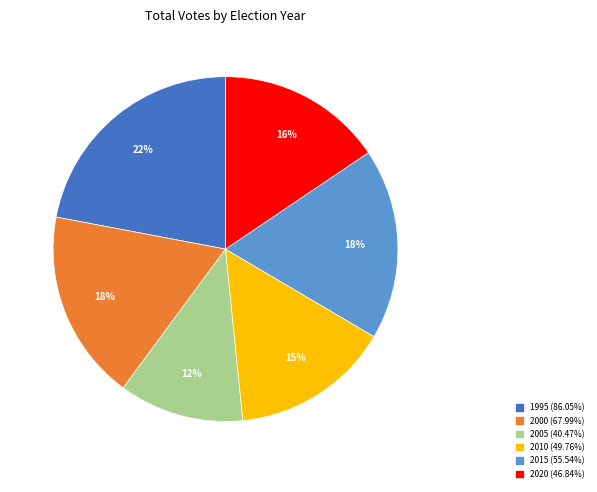

How many slices are in this pie chart?

6